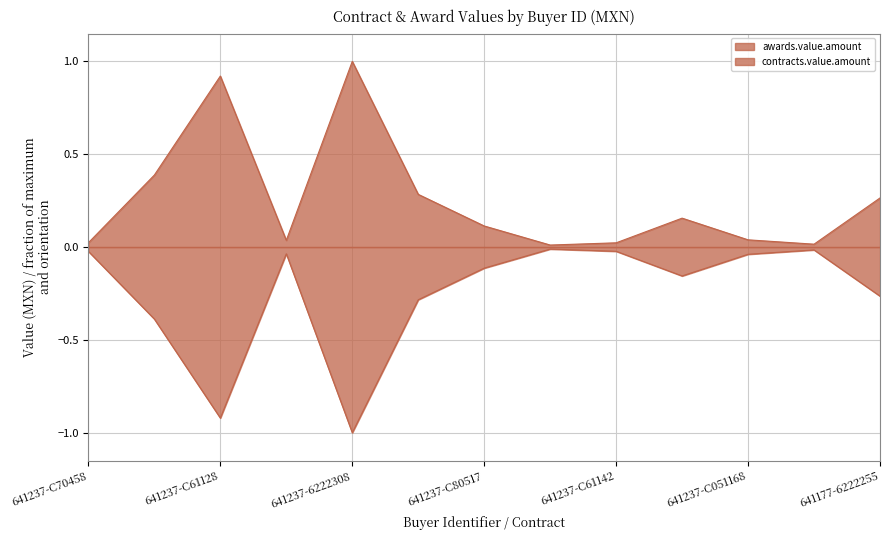

True or false: contracts.value.amount and awards.value.amount intersect in this chart.

False